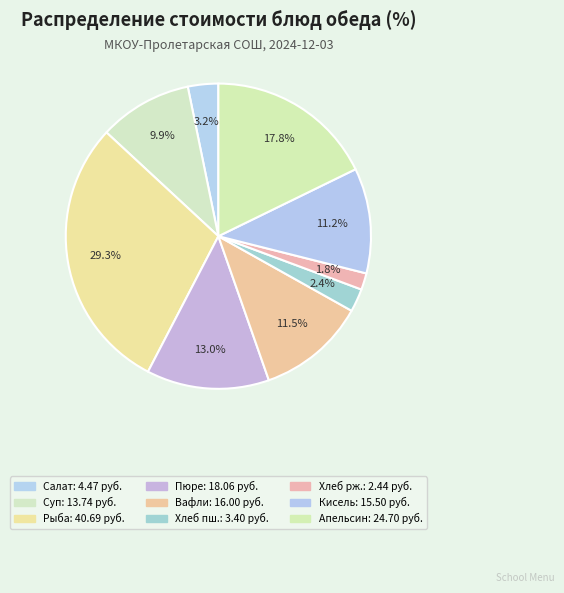

How many slices are in this pie chart?

9